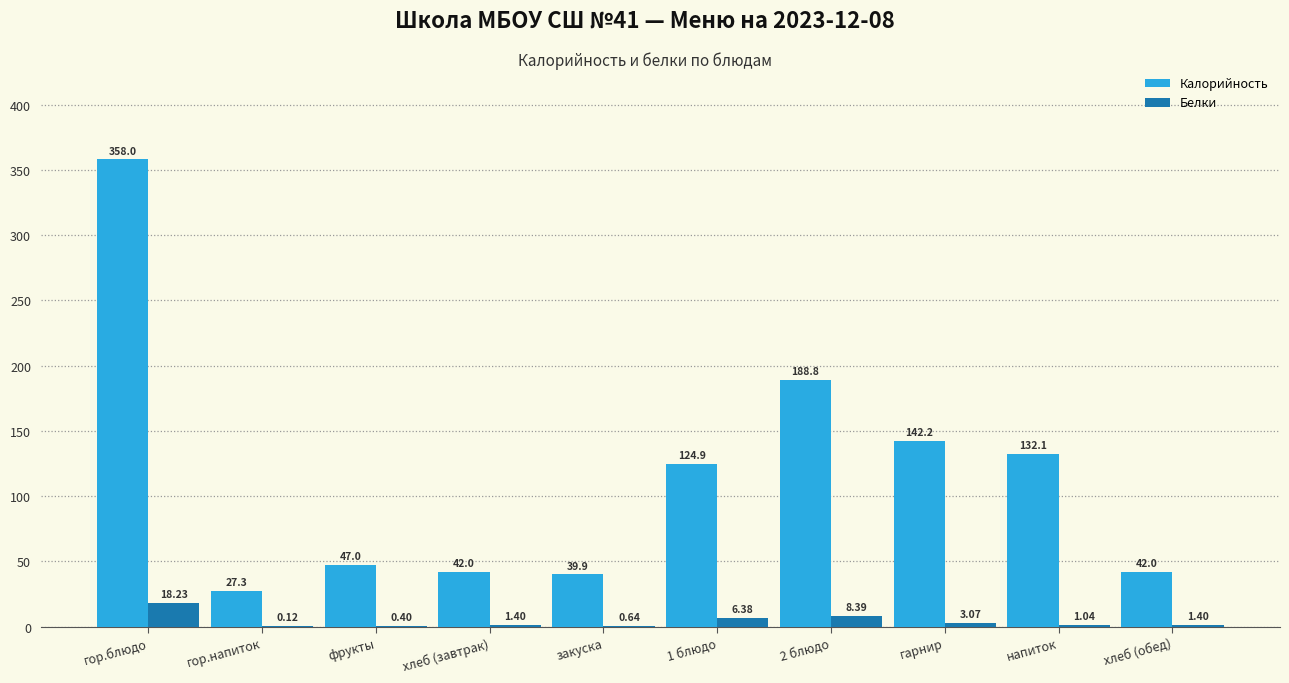

What is the sum of all Калорийность values?

1144.2